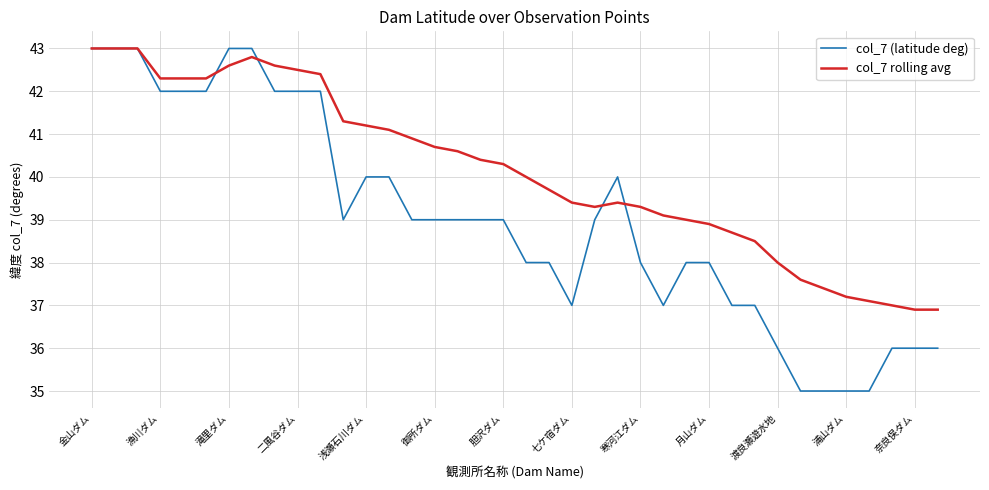

What are all the series names shown in the legend?

col_7 (latitude deg), col_7 rolling avg